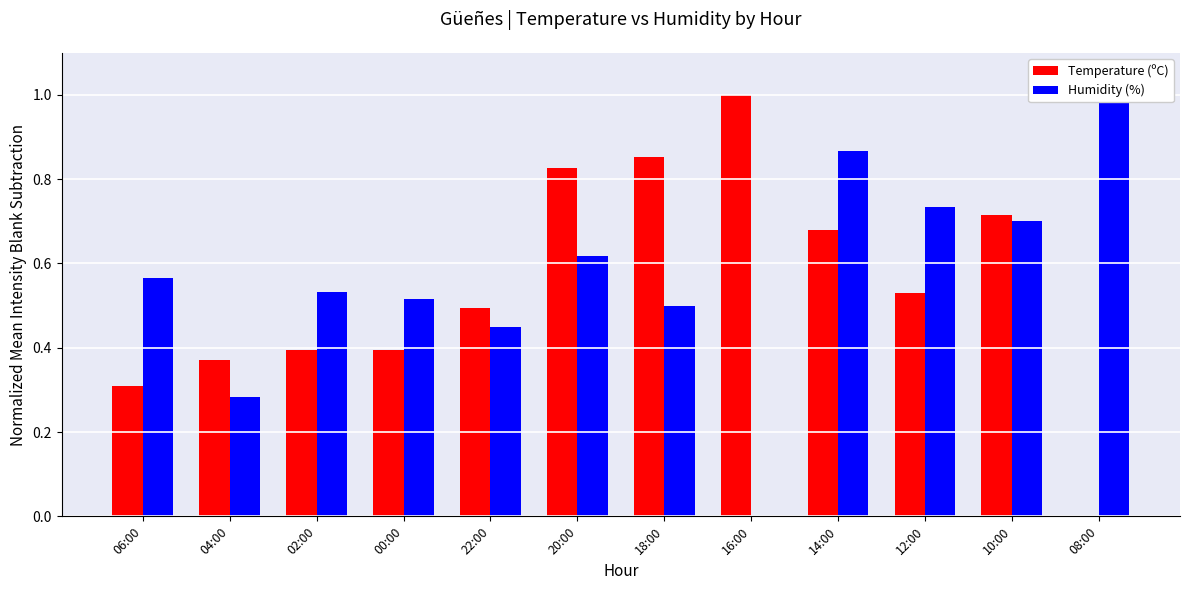

Which category has the lowest value in the Humidity (%) series?

16:00